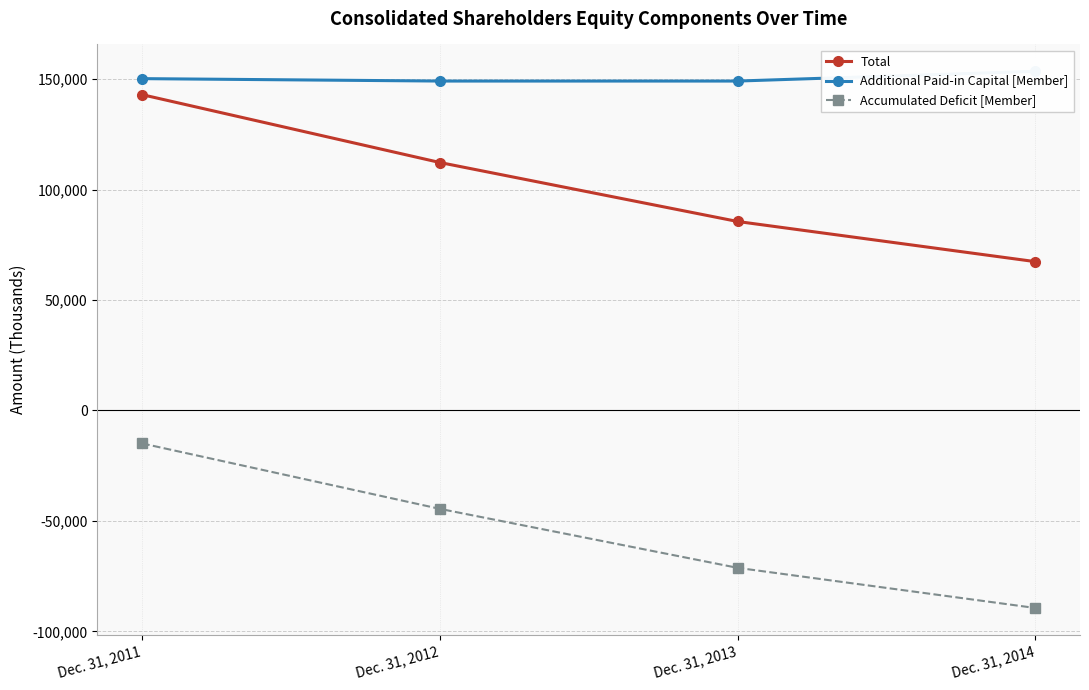

At which label does Total reach its minimum?

Dec. 31, 2014